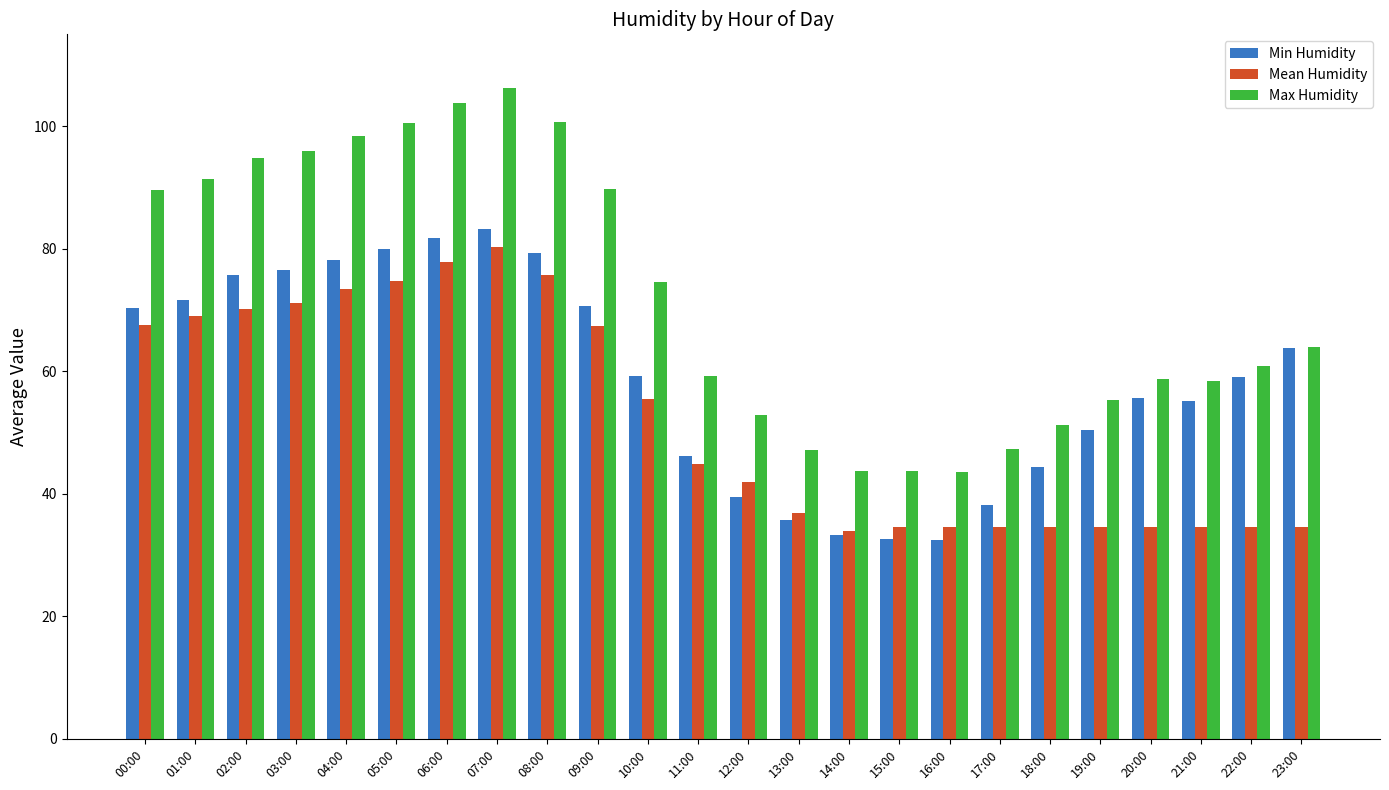

What is the difference between the maximum and minimum values in the Max Humidity series?

62.7